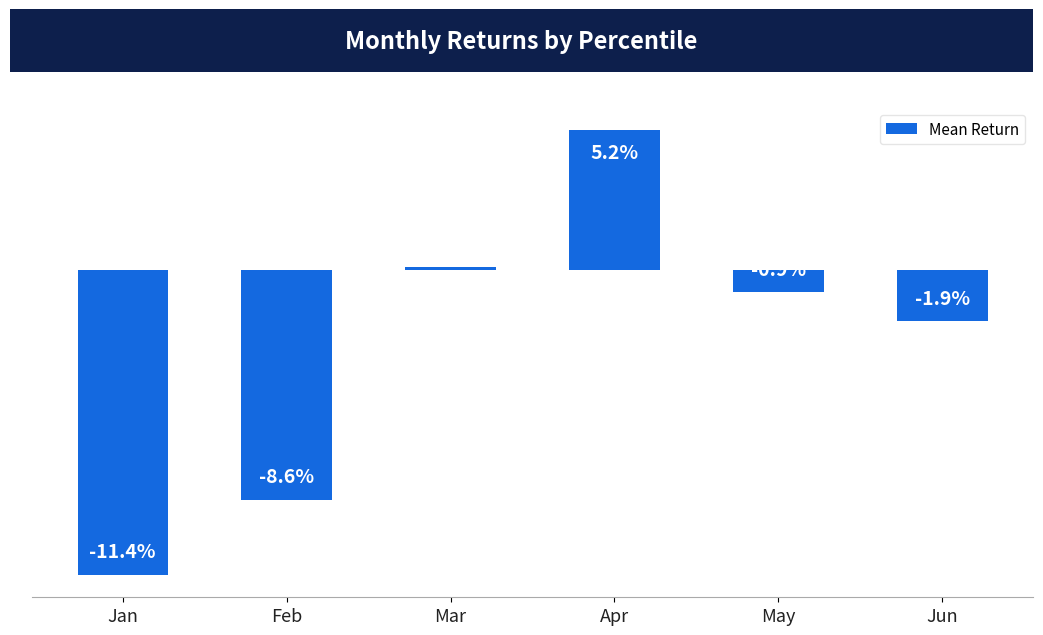

Are the bars horizontal?

No